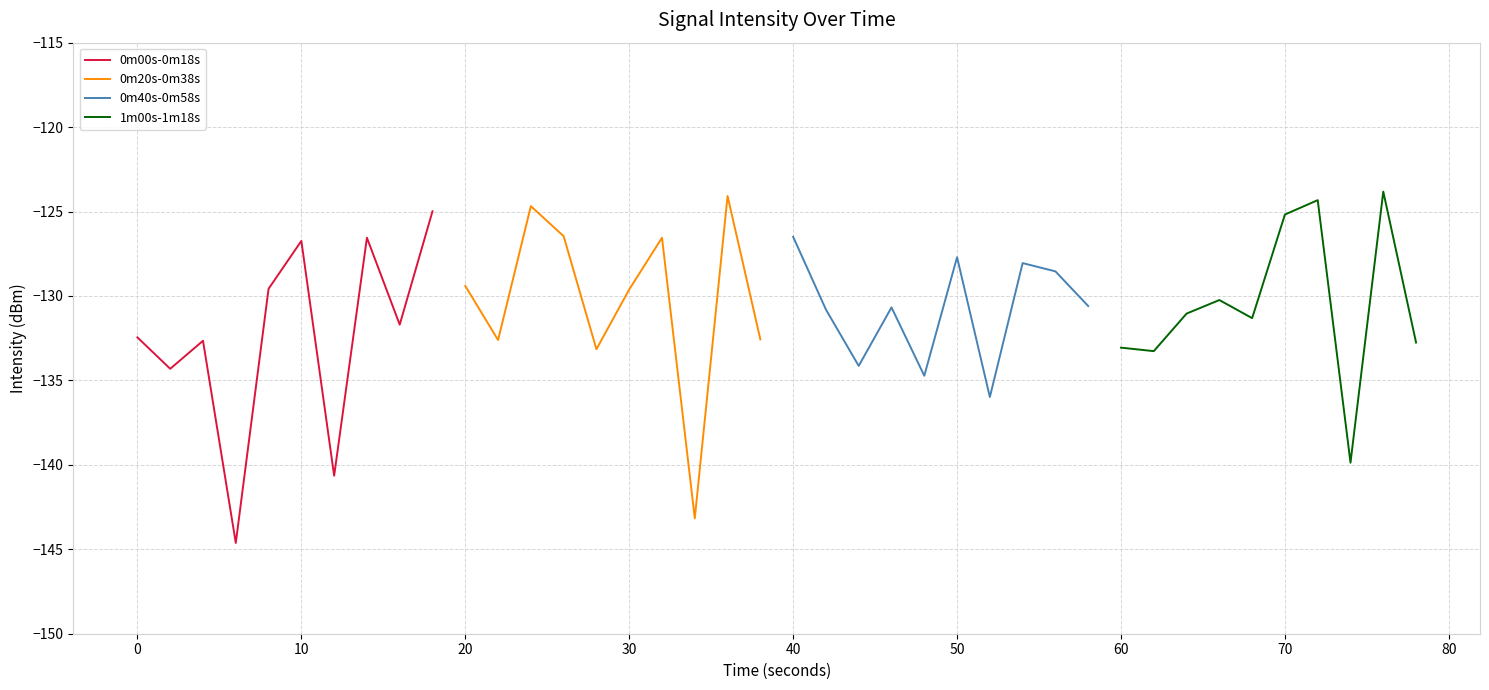

The 0m00s-0m18s series shows -126.7 at 10. True or false?

True